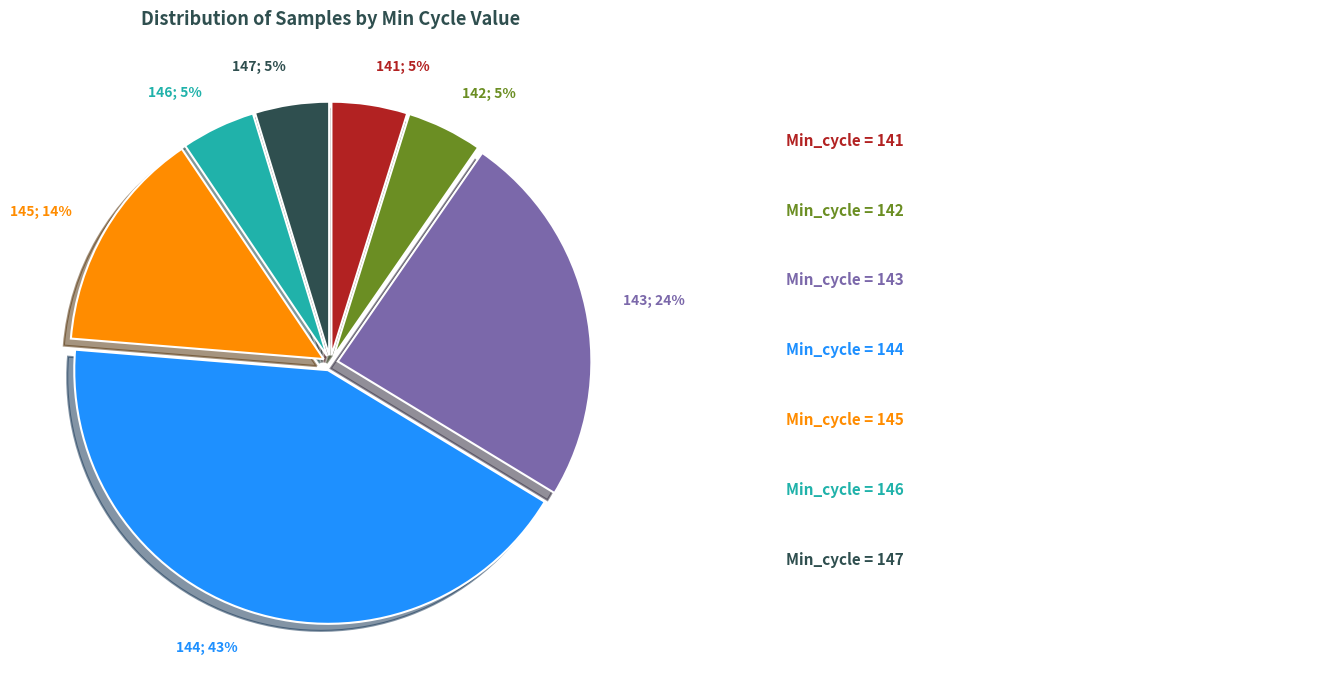

To the nearest percent, what is the average slice percentage?

14%